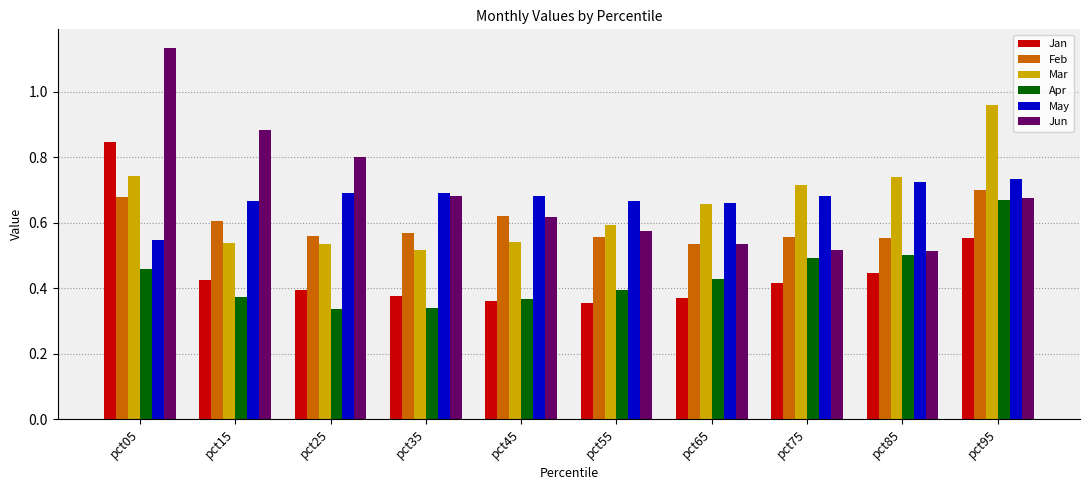

Which series changed the most between pct25 and pct95?

Mar